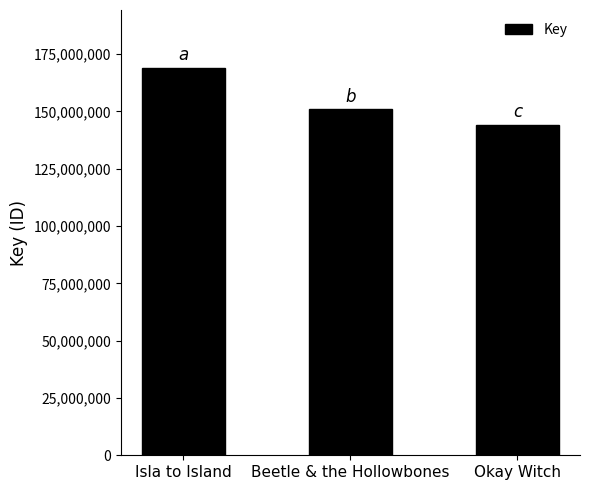

How many bars are there in total?

3